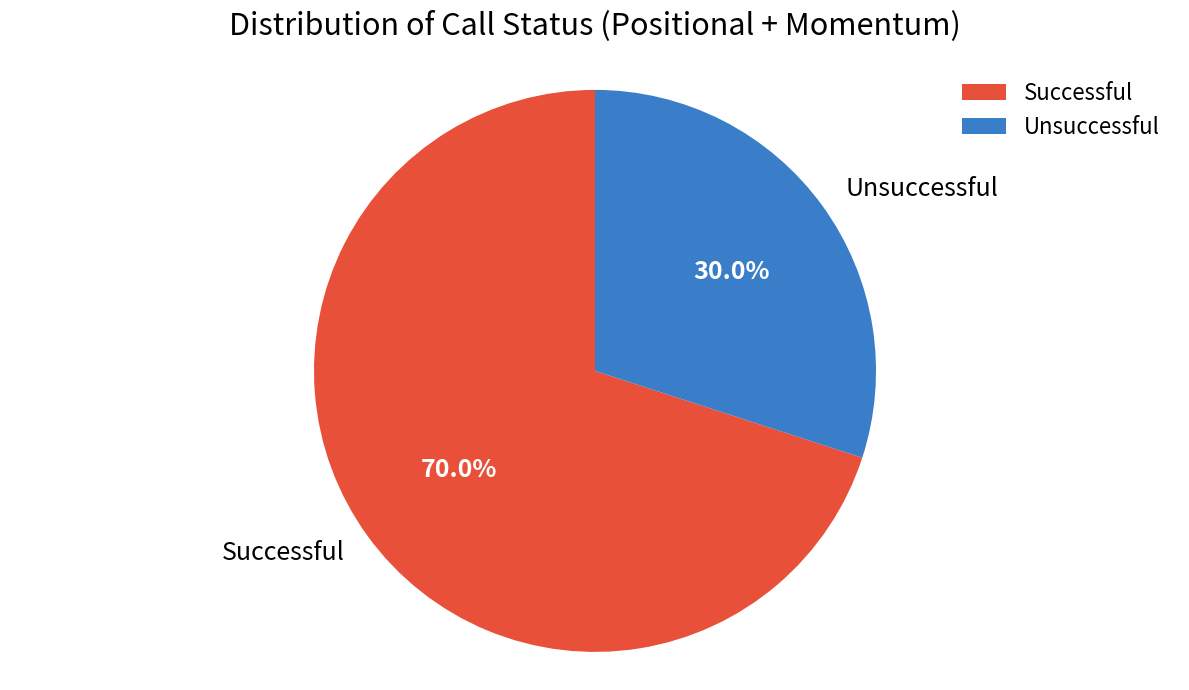

Does Unsuccessful represent more than half of the total?

No